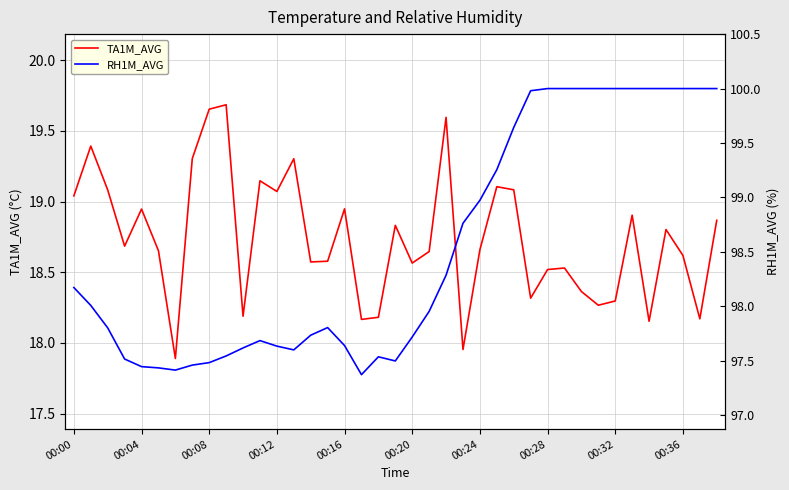

What are all the series names shown in the legend?

TA1M_AVG, RH1M_AVG